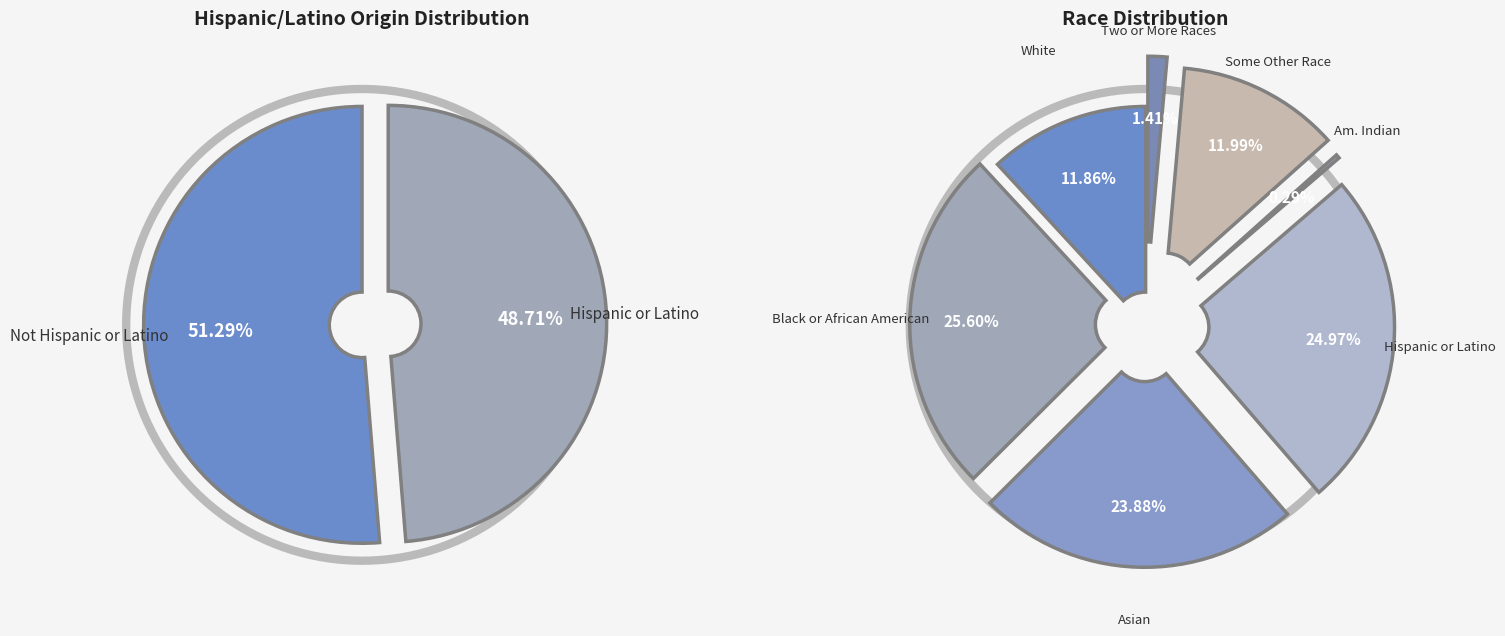

Count the number of slices in the pie.

7